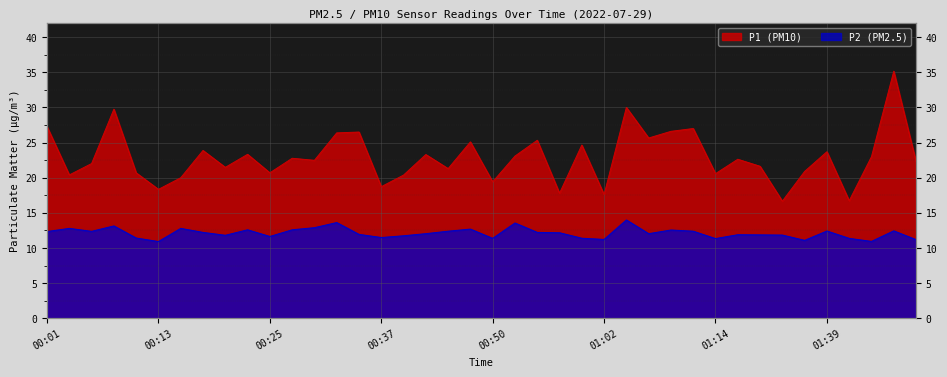

What is the label of the 11th point from the left?

00:25